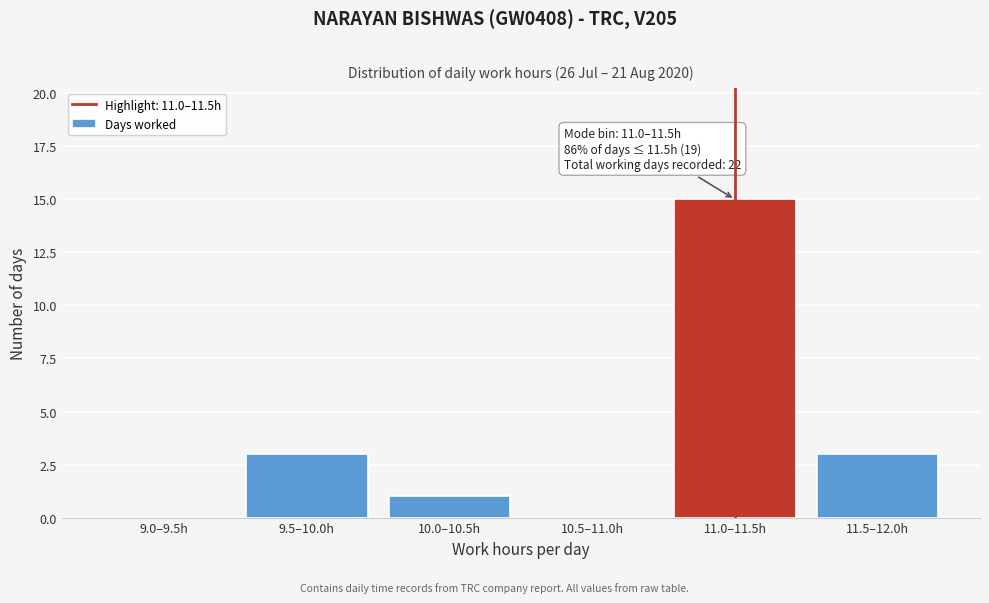

Reading right to left, extract all data points from this chart.

11.5–12.0h=3	11.0–11.5h=15	10.5–11.0h=0	10.0–10.5h=1	9.5–10.0h=3	9.0–9.5h=0